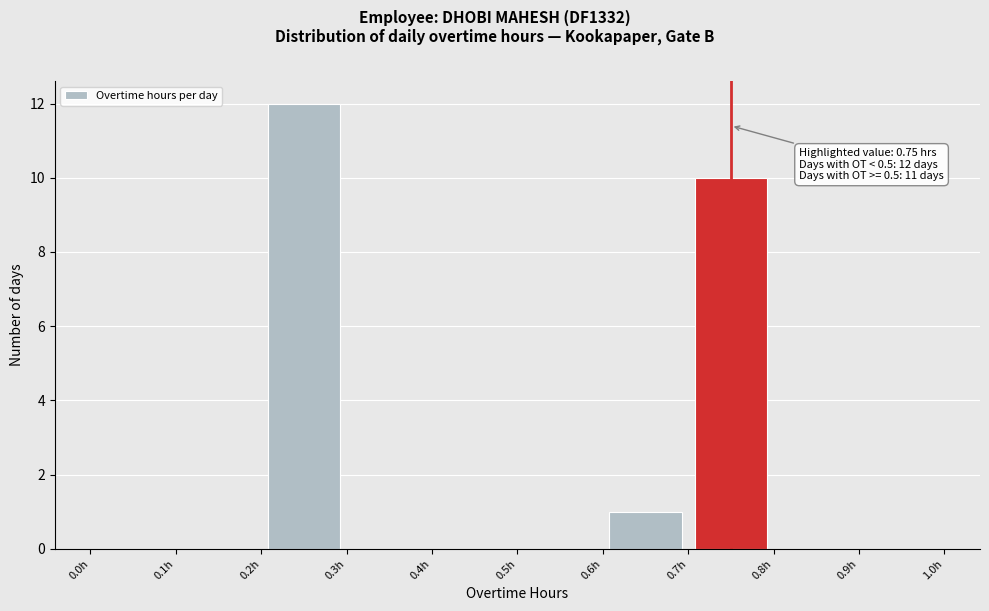

Which range on the x-axis has the tallest bar?

0.2 to 0.3